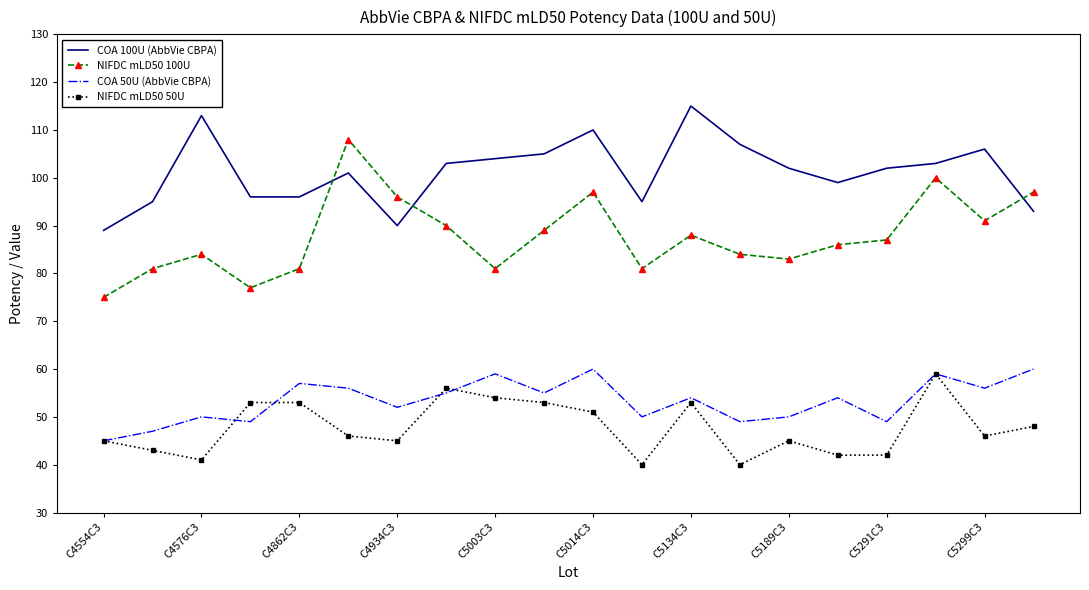

What is the greatest value displayed?

115